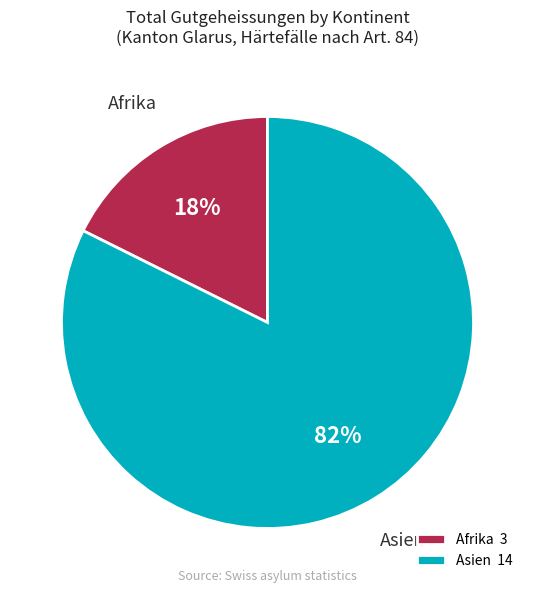

Rank the categories by value from highest to lowest.

Asien, Afrika